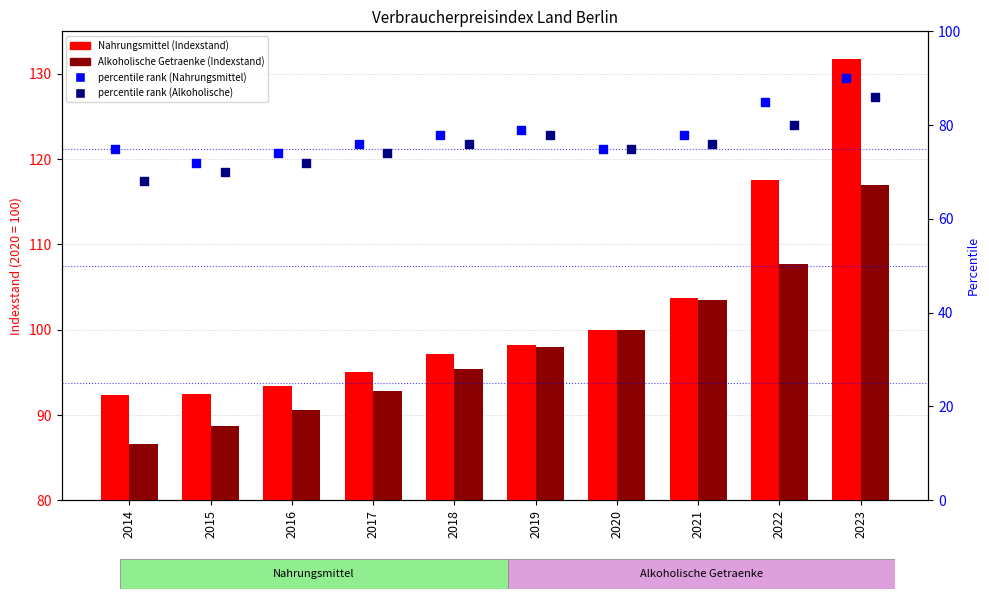

What is the total value across all series at 2015?

323.2